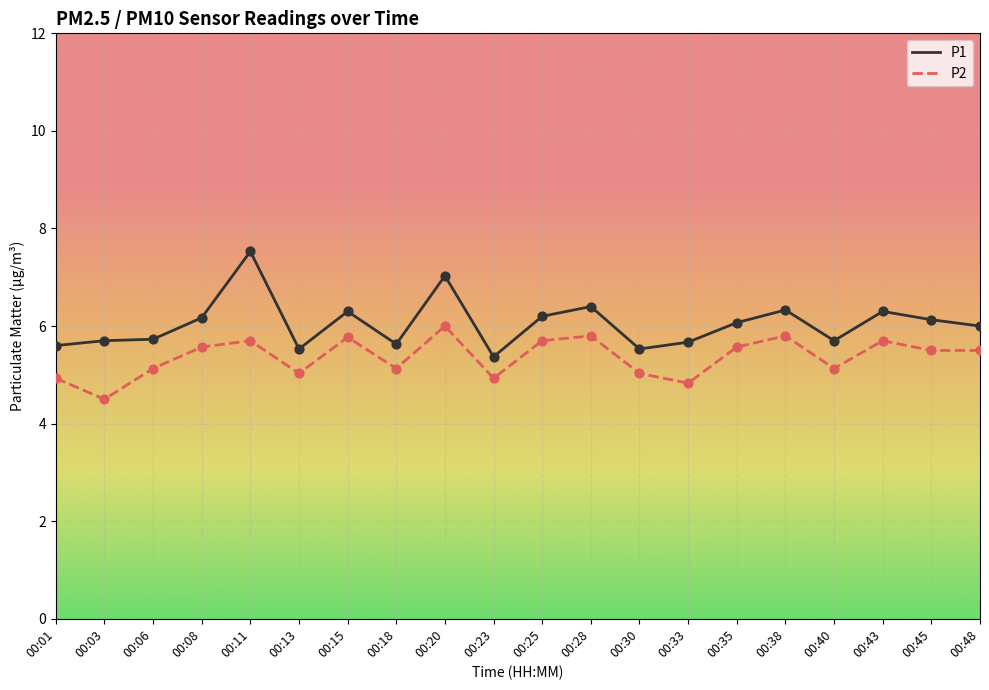

What is the total value across all series at 00:01?

10.5